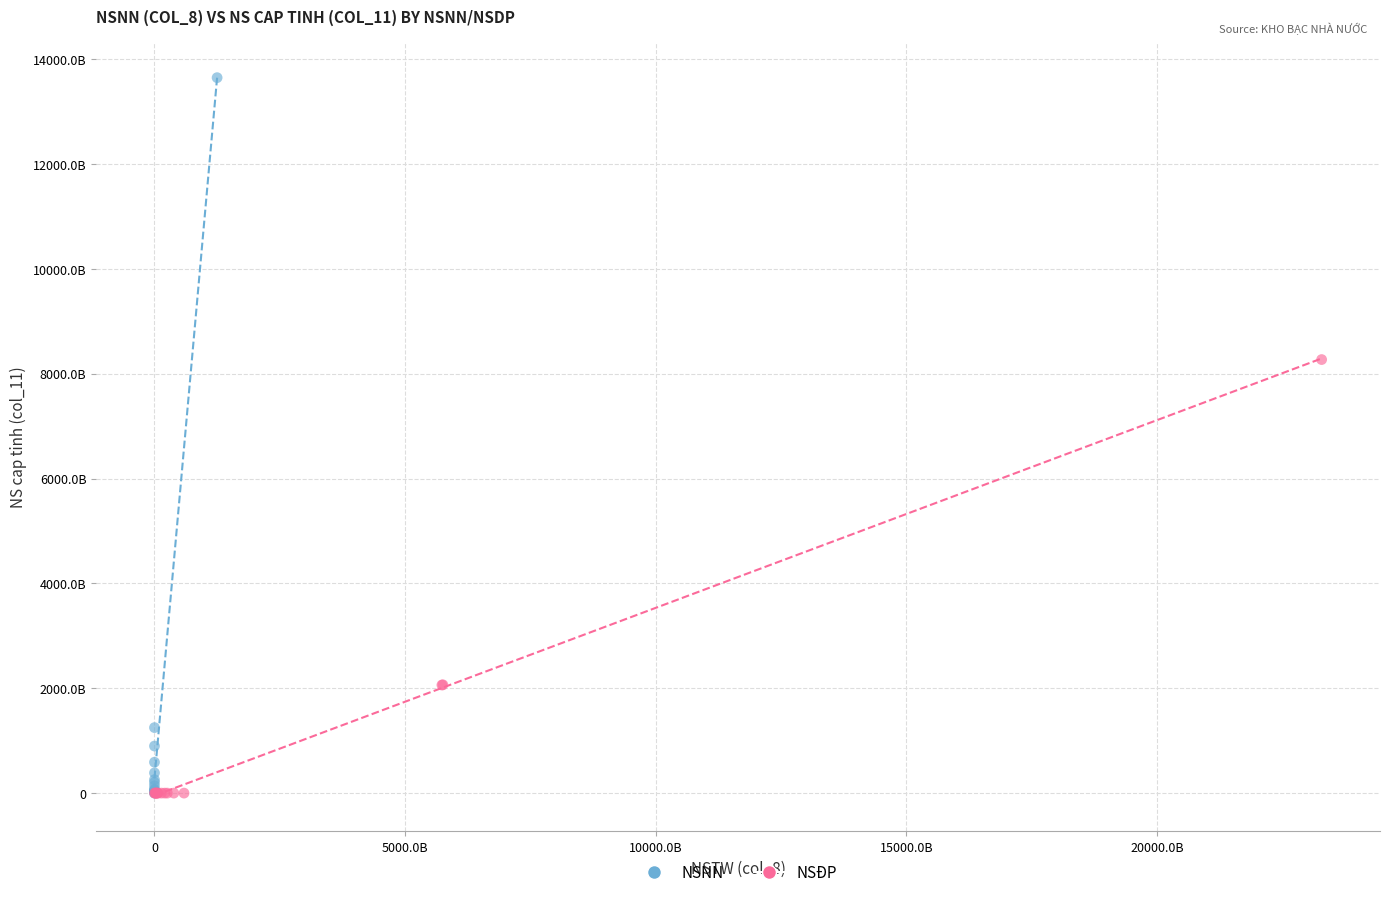

What are all the series names shown in the legend?

NSNN, NSĐP